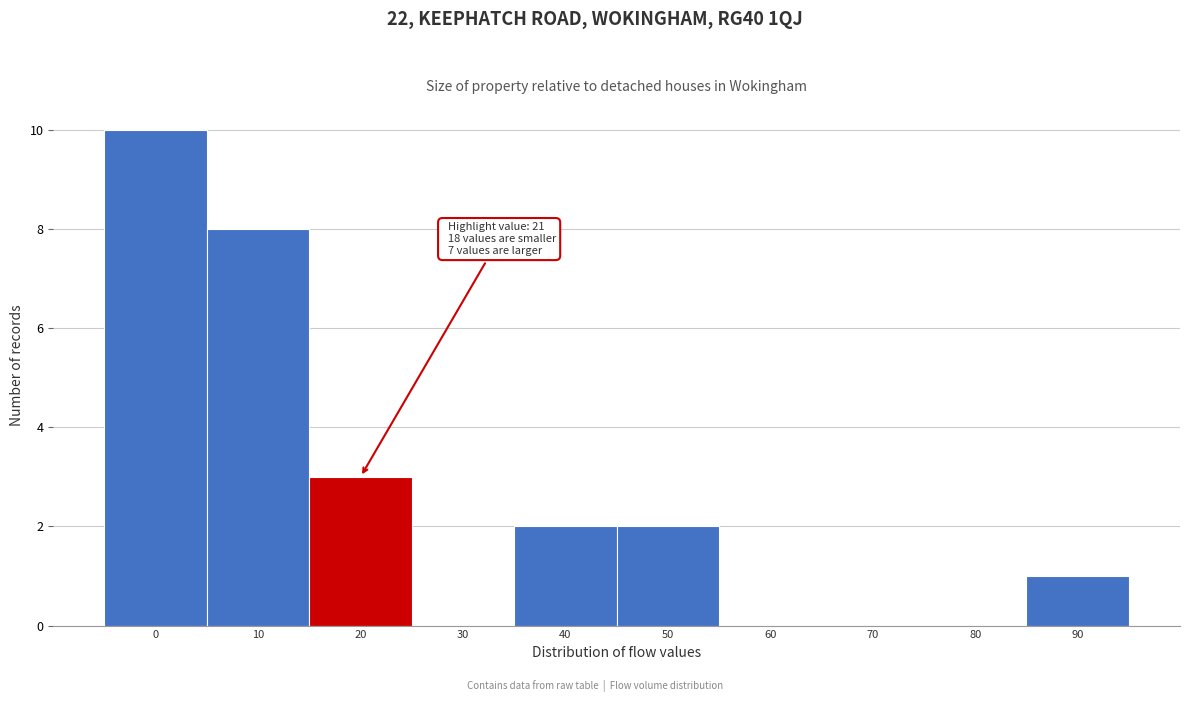

Reading left to right, transcribe all the data shown in this chart.

0=10	10=8	20=3	30=0	40=2	50=2	60=0	70=0	80=0	90=1